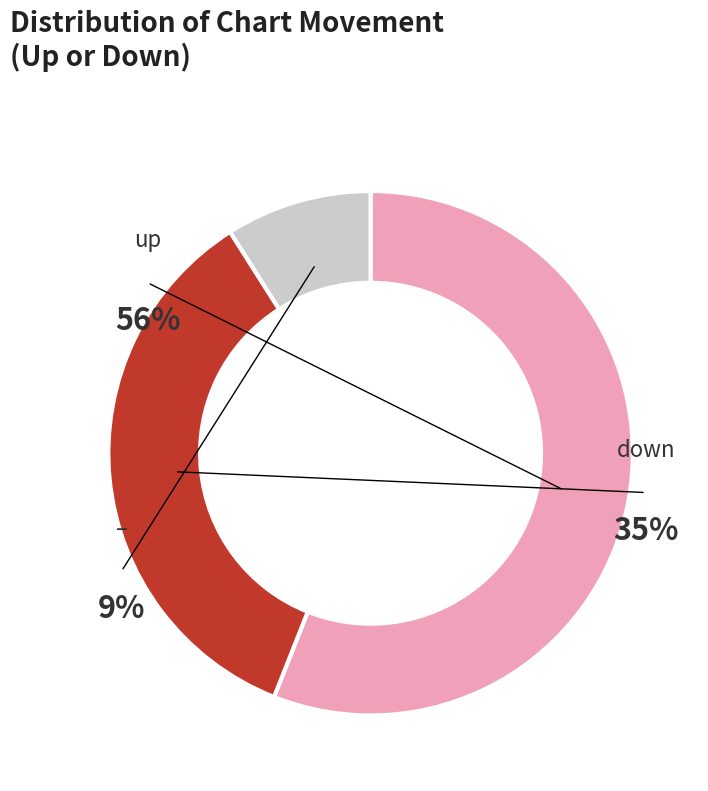

How many slices are in this pie chart?

3